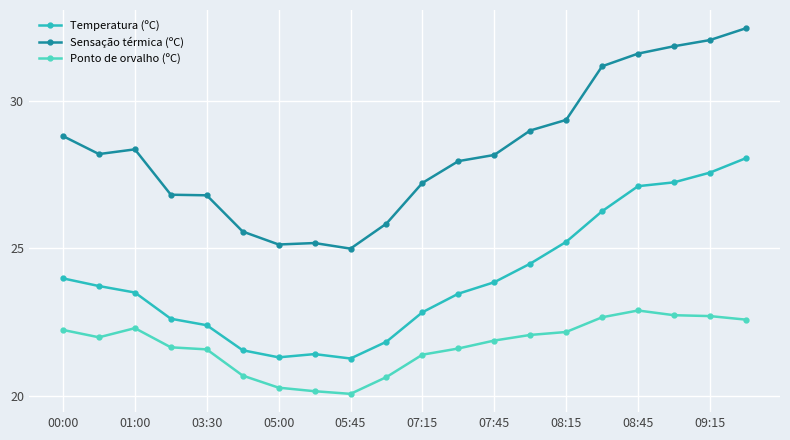

Which series has the largest range (max minus min)?

Sensação térmica (ºC)